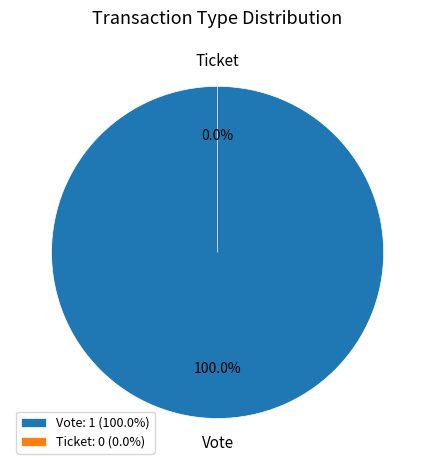

Which slice is the smallest?

Ticket